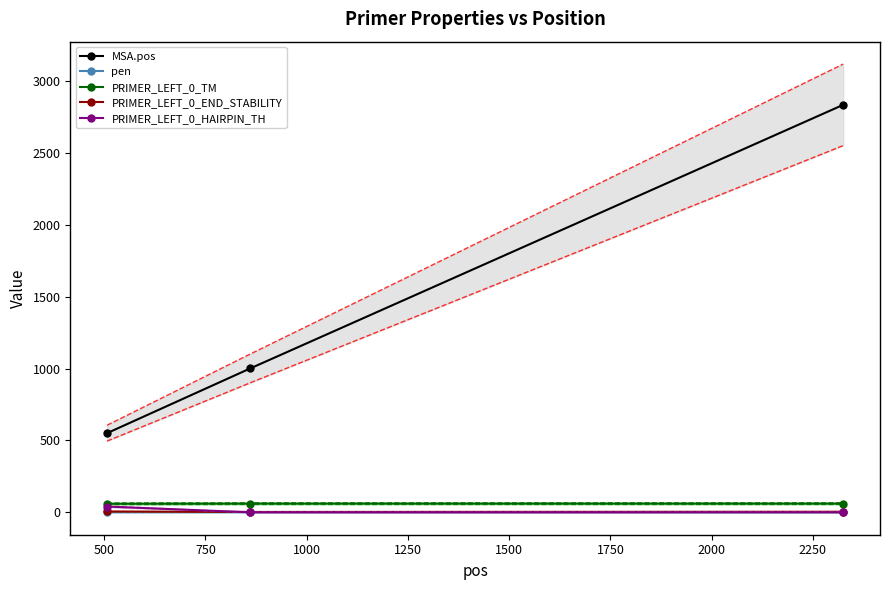

Which series has the largest range (max minus min)?

MSA.pos